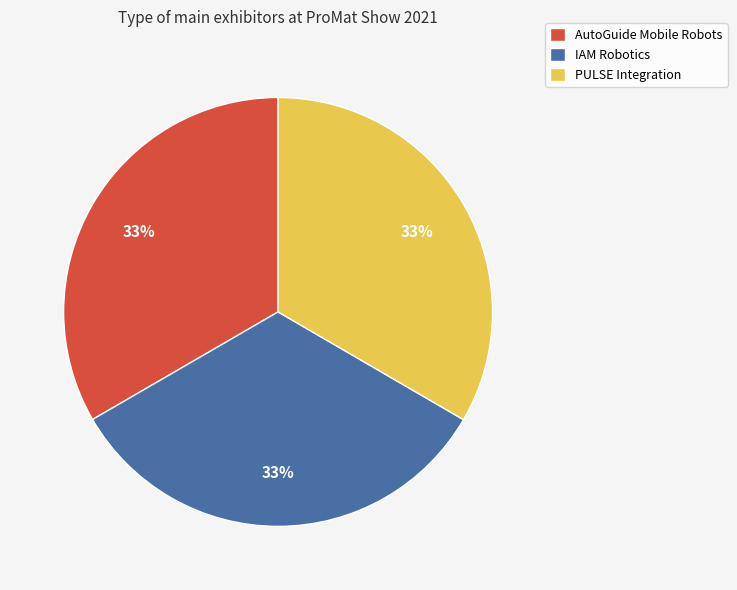

How many segments does this pie chart have?

3